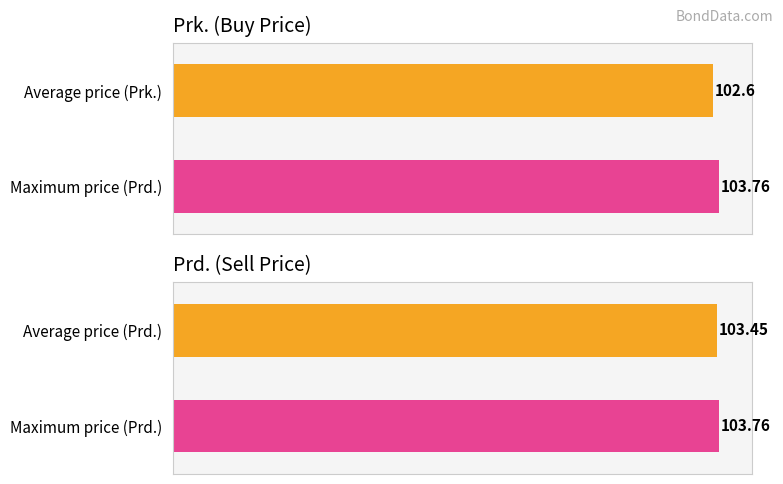

What are all the series names shown in the legend?

Prk., Prd.